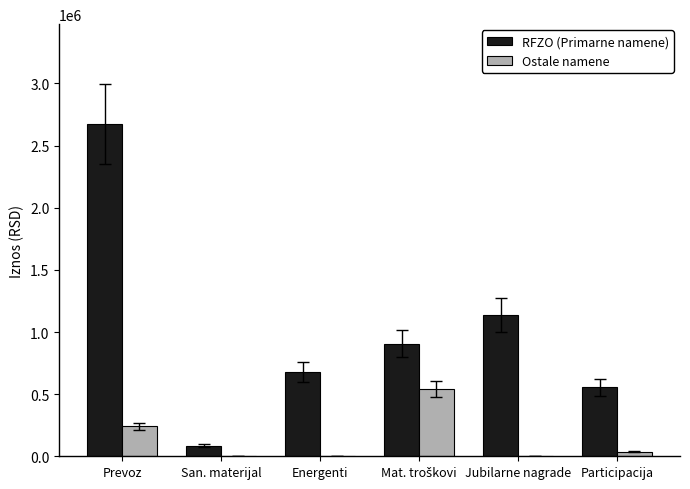

How many groups of bars are there?

6